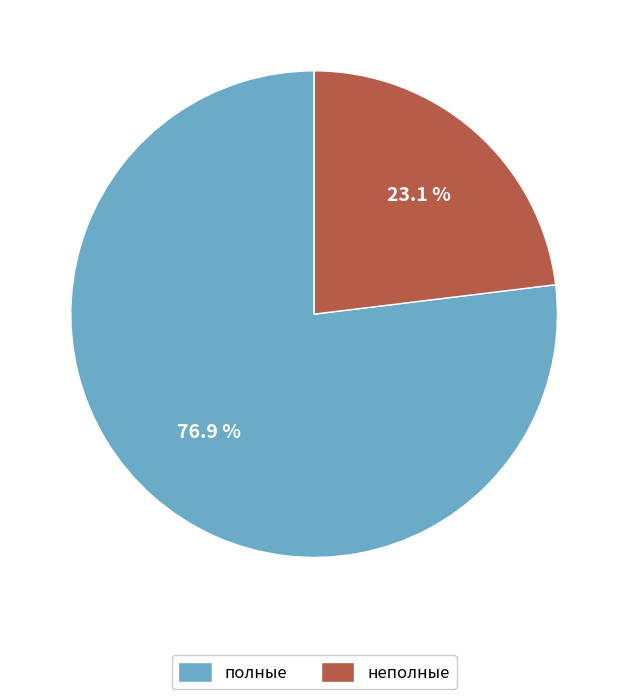

To the nearest percent, what is the difference between the полные and неполные slice percentages?

54%